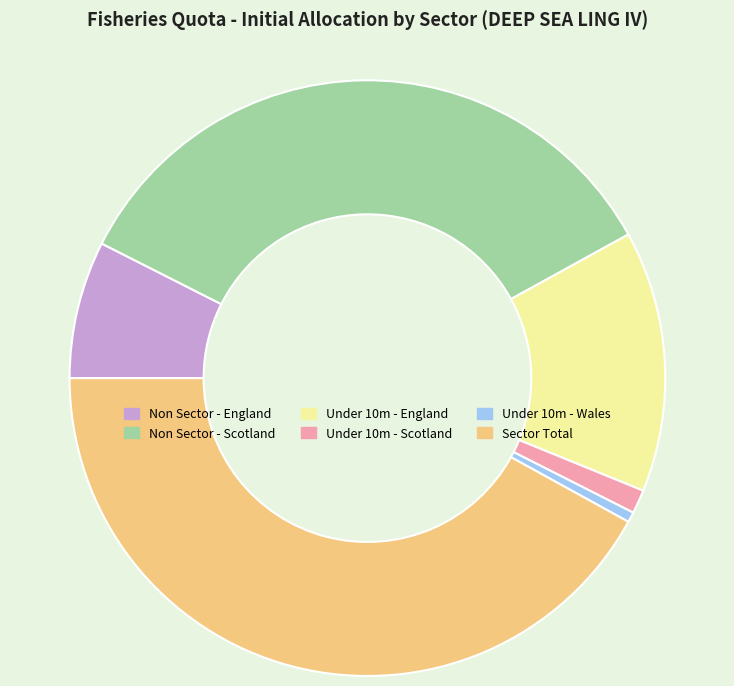

Which has a higher value, Under 10m - Wales or Under 10m - England?

Under 10m - England